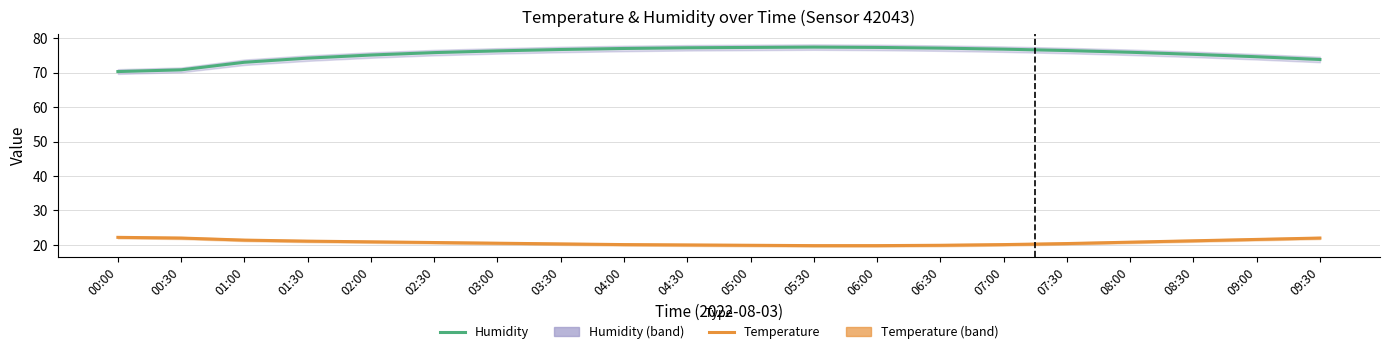

The humidity series shows 38.4 at 03:00. True or false?

False